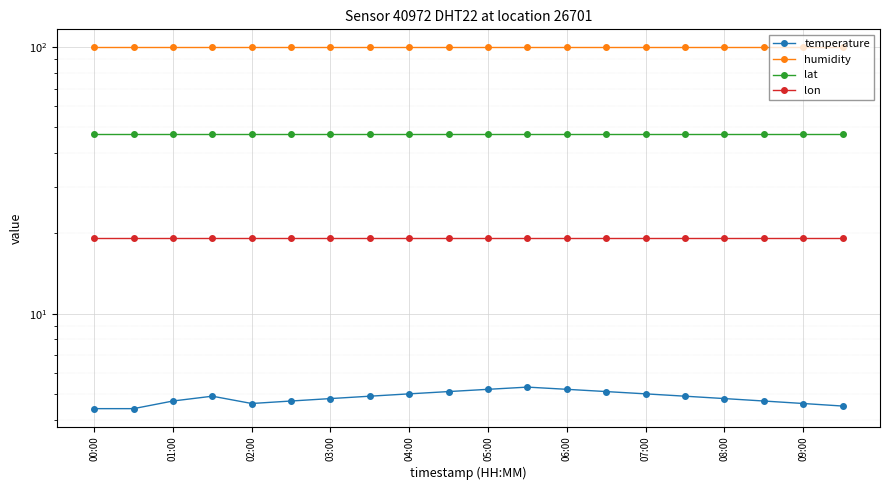

Is it true that lat equals 24.8 at 07:00?

False